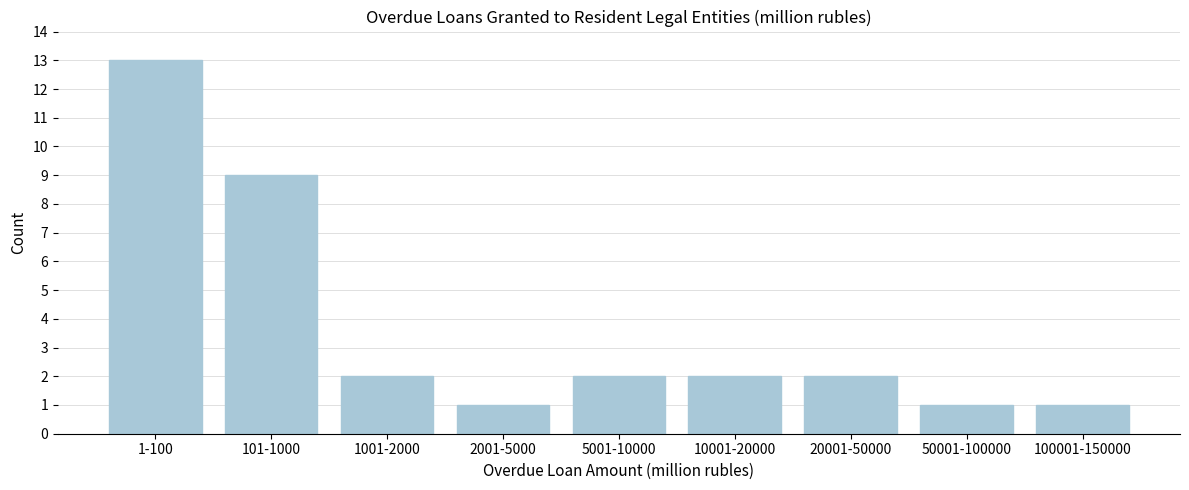

Reading left to right, extract all data points from this chart.

1-100=13	101-1000=9	1001-2000=2	2001-5000=1	5001-10000=2	10001-20000=2	20001-50000=2	50001-100000=1	100001-150000=1